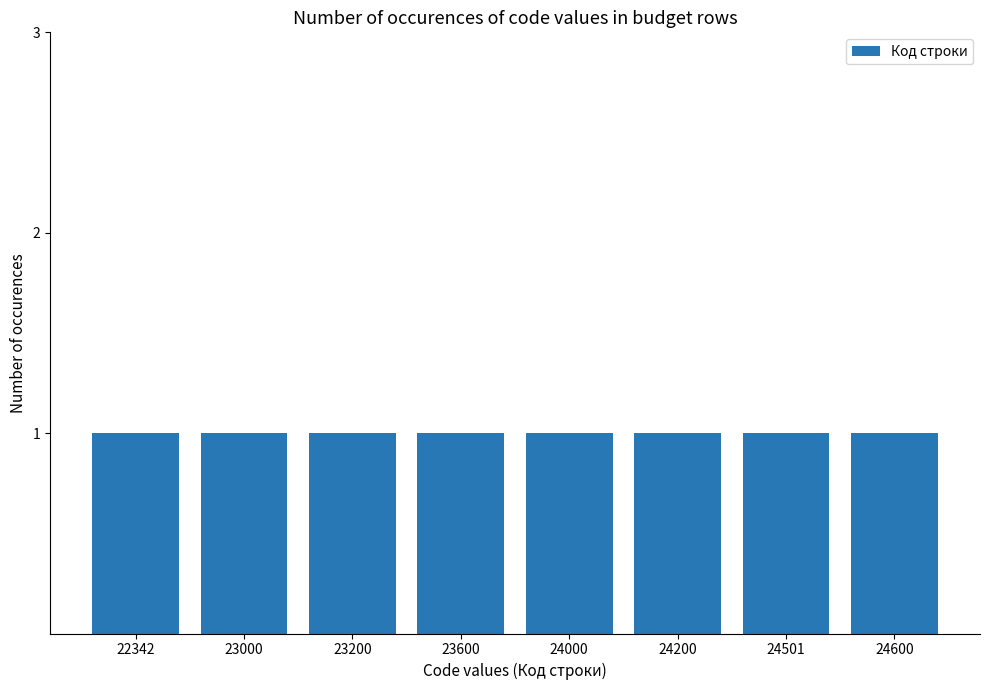

Reading left to right, what are all the values shown in this chart?

22342	23000	23200	23600	24000	24200	24501	24600